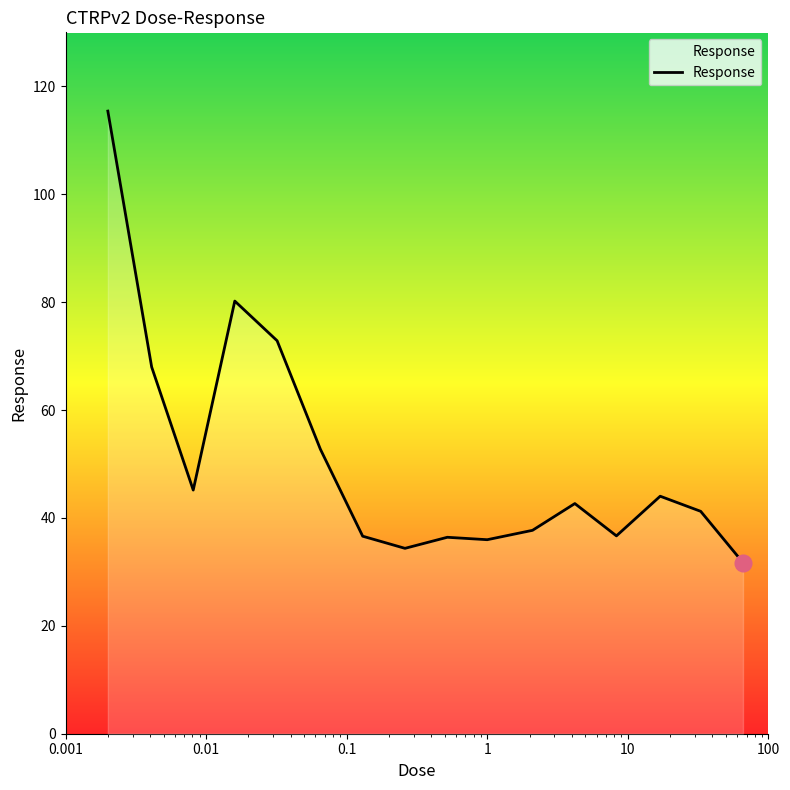

Count the number of data series in this chart.

1